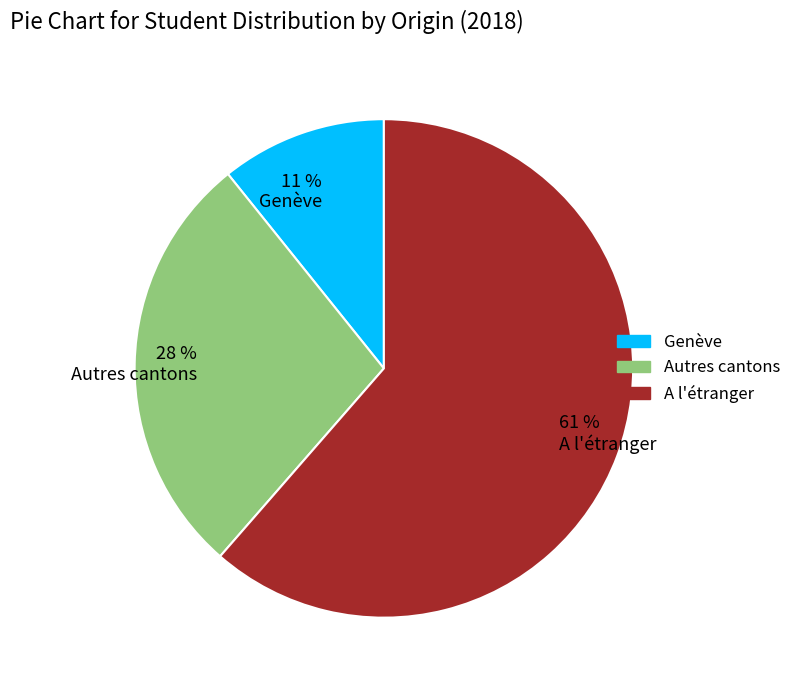

Is it true that 11 % Genève is 11% of the pie?

True